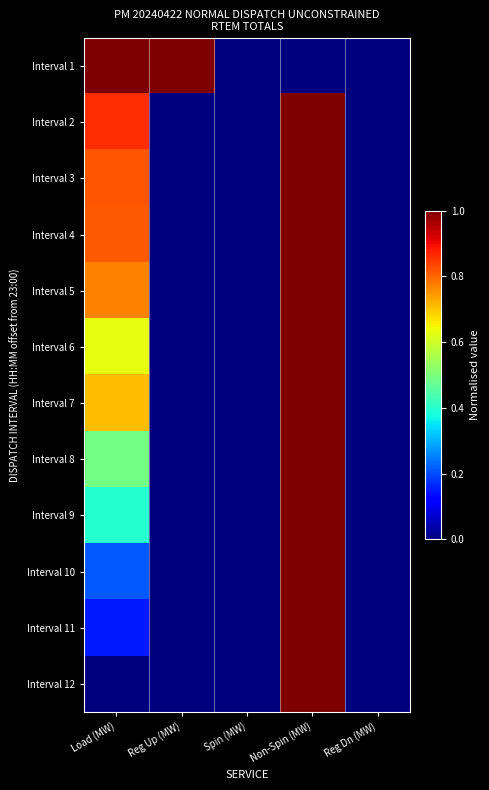

What is the total value across all series at Reg Up (MW)?

1.0